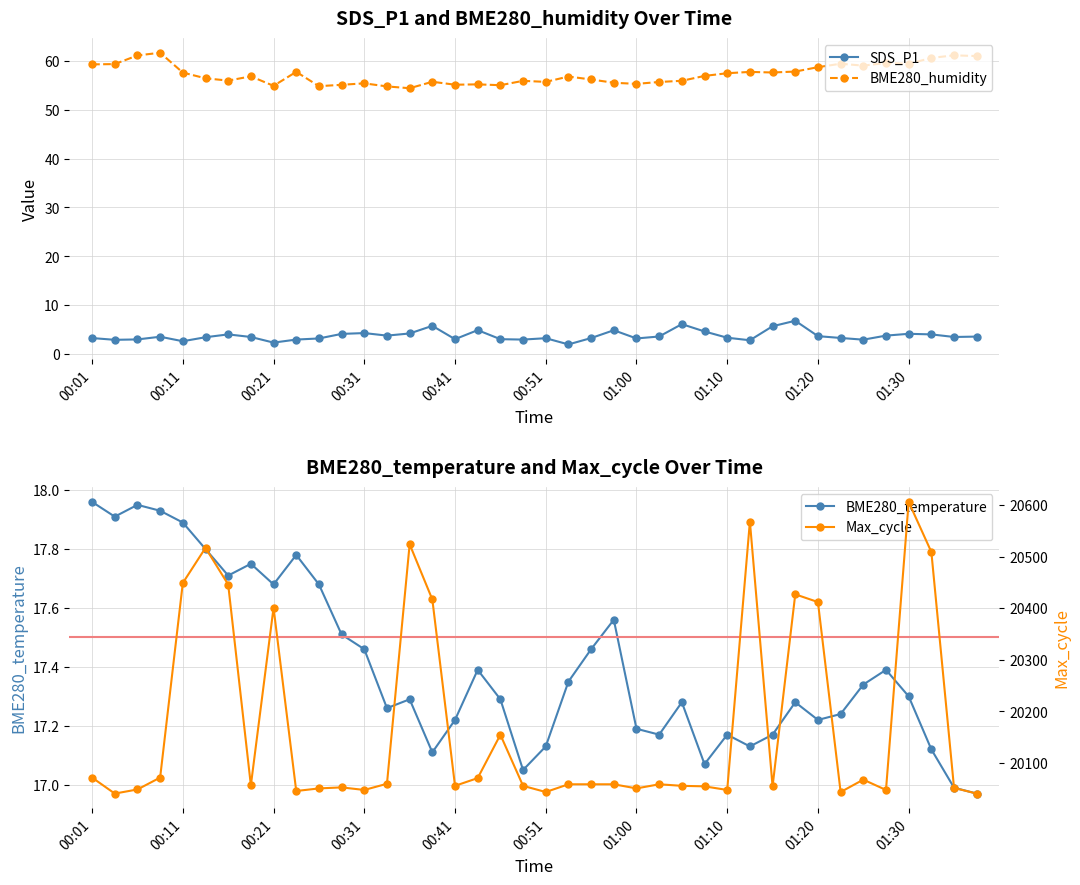

The BME280_humidity series shows 20.3 at 00:01. True or false?

False